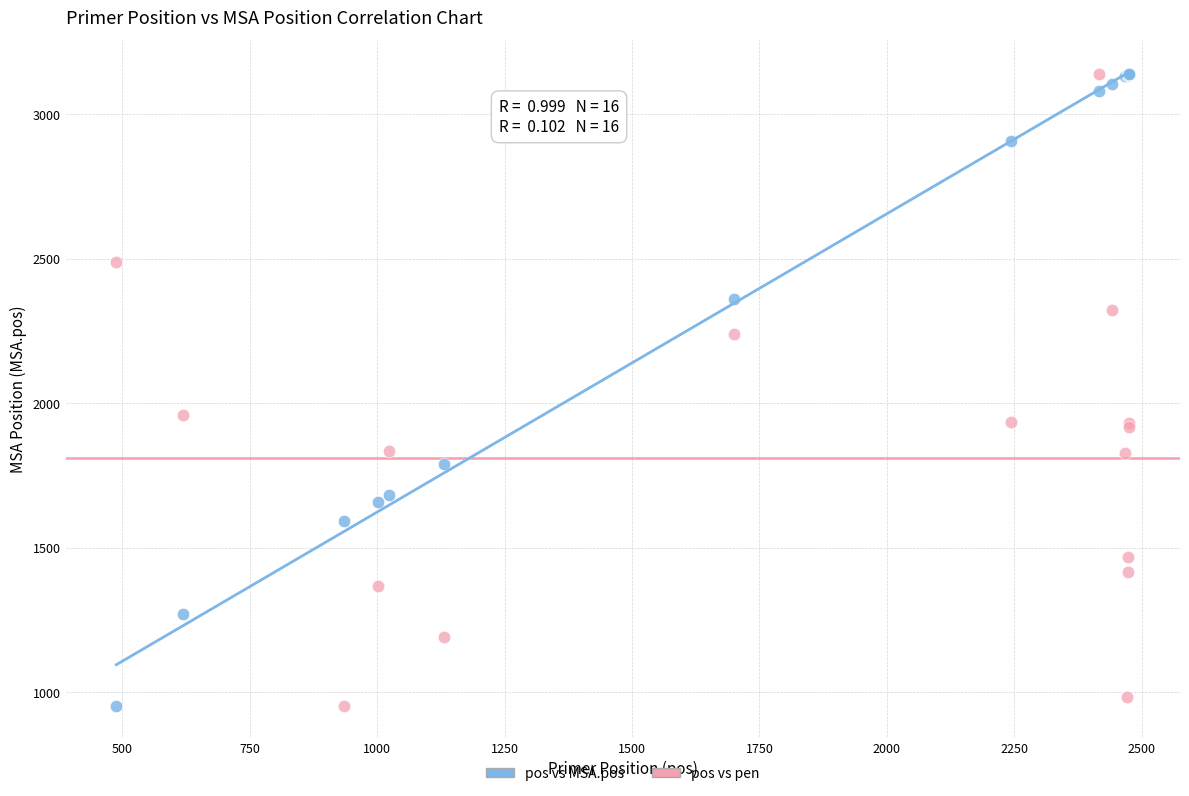

Across all series, what Y value is closest to 2047?

1960.8